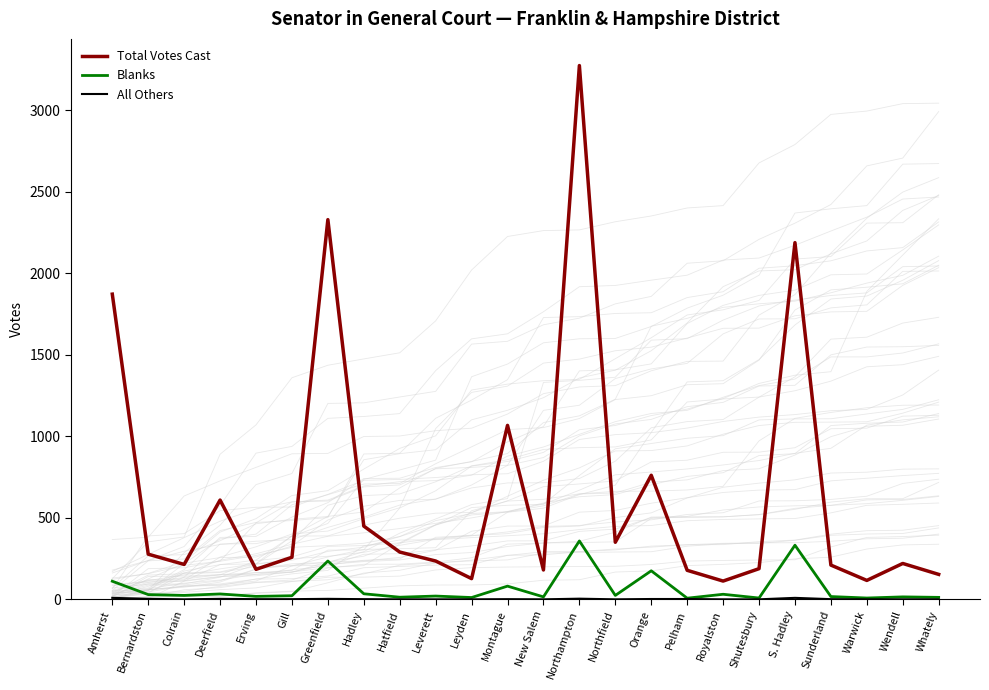

What is the sum of the Total Votes Cast values at Hadley and Leverett?

684